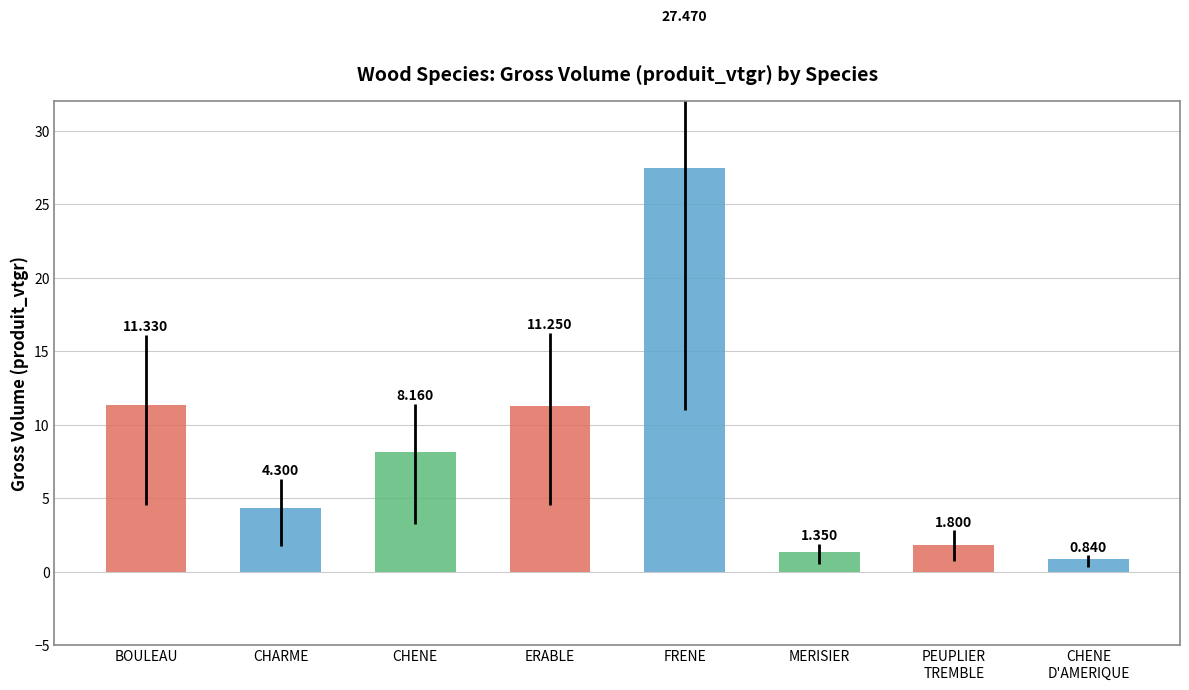

What is the average value?

8.3